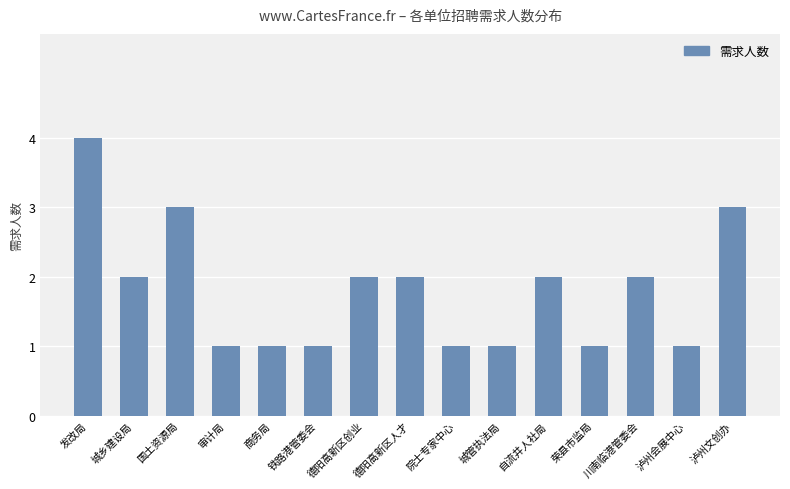

What is the sum of the values at 德阳高新区人才 and 发改局?

6